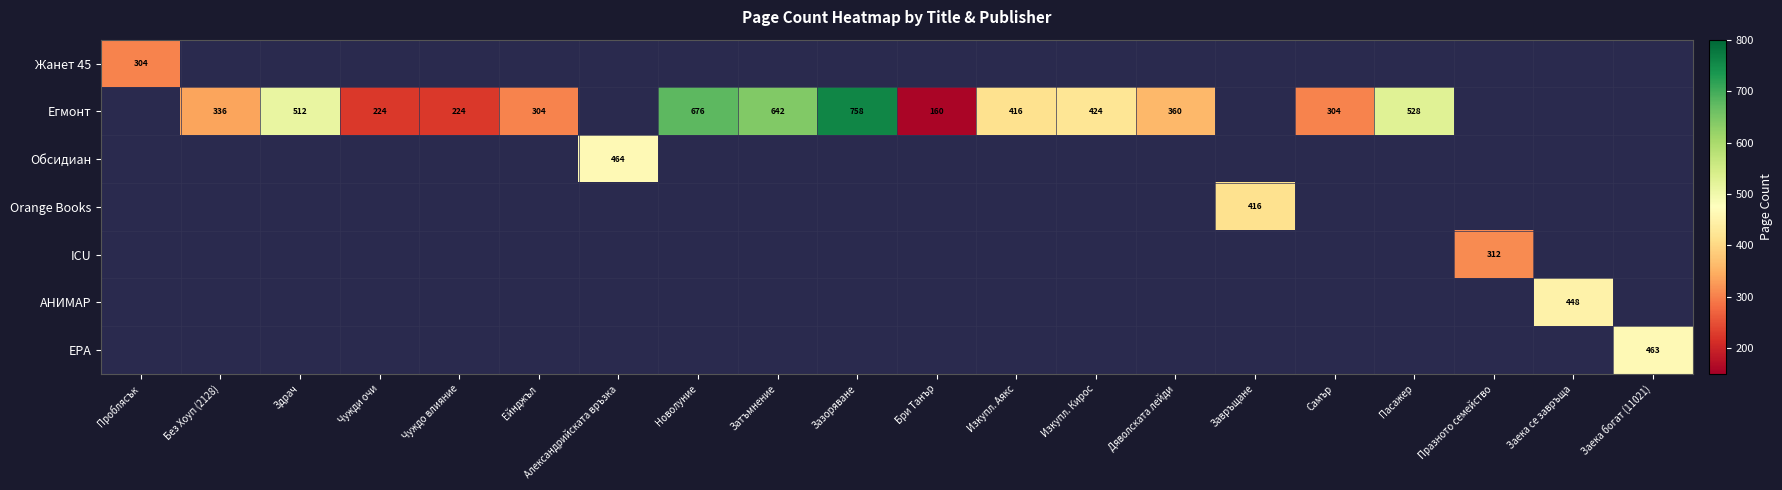

How many data points does each series have?

20